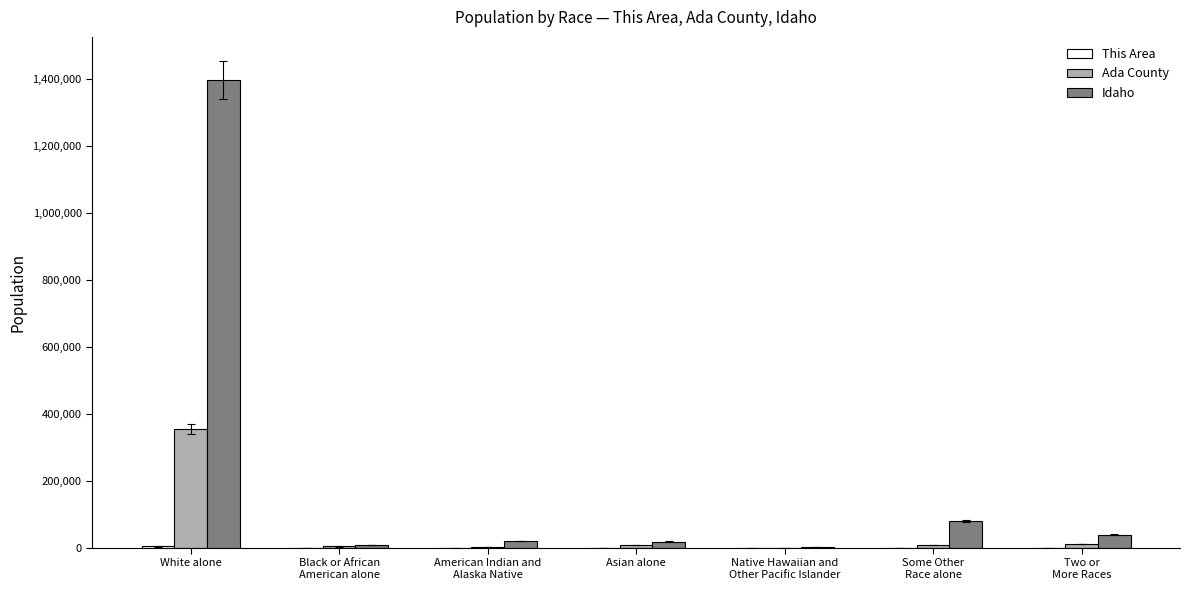

At which label does Idaho reach its peak?

White alone